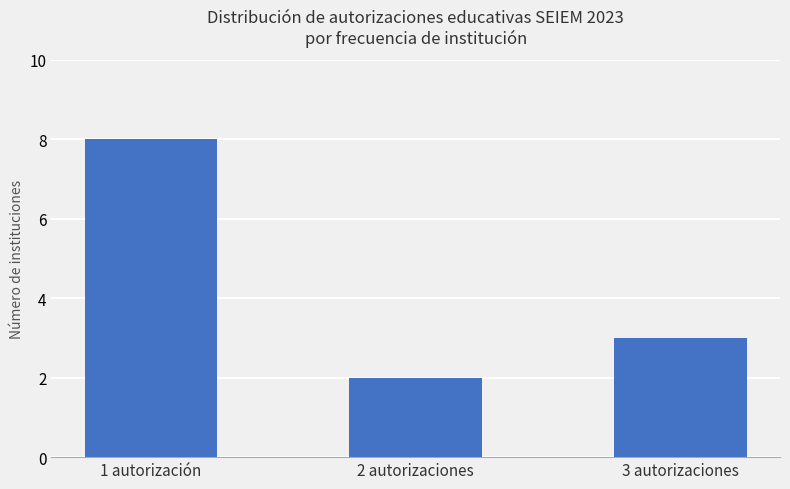

What is the ratio of the value at 3 autorizaciones to the value at 1 autorización?

0.4